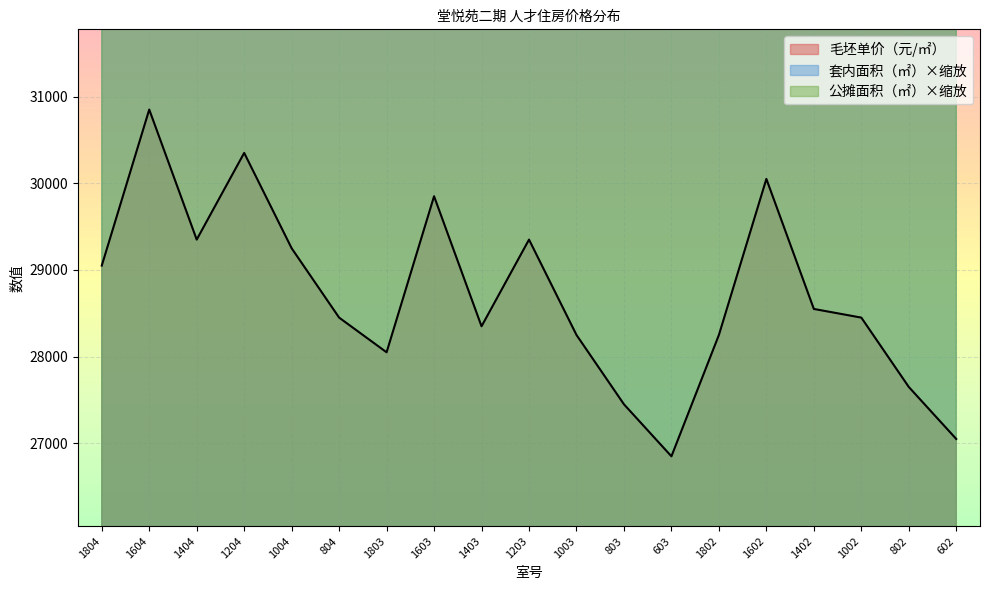

What is the spread (max minus min) of values at 803?

14140.7